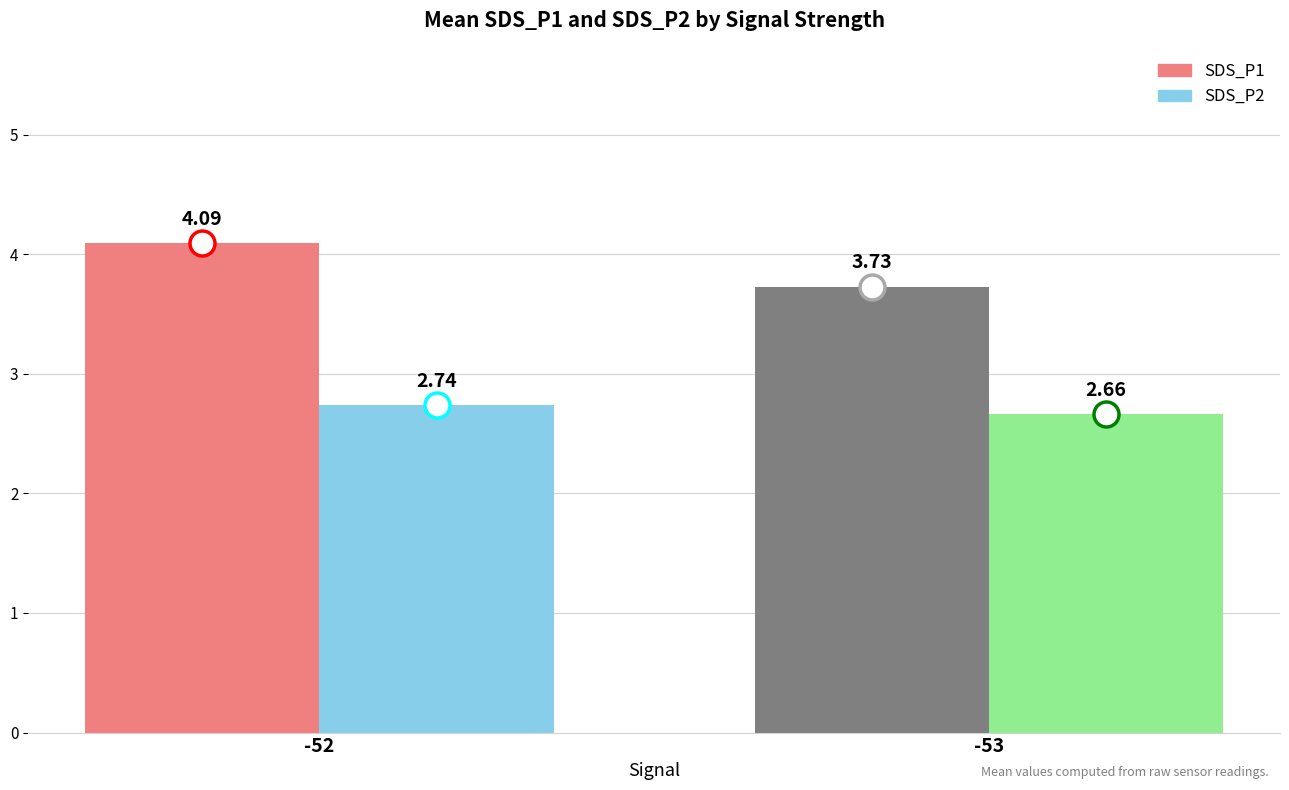

Which series has the largest total across all categories?

SDS_P1